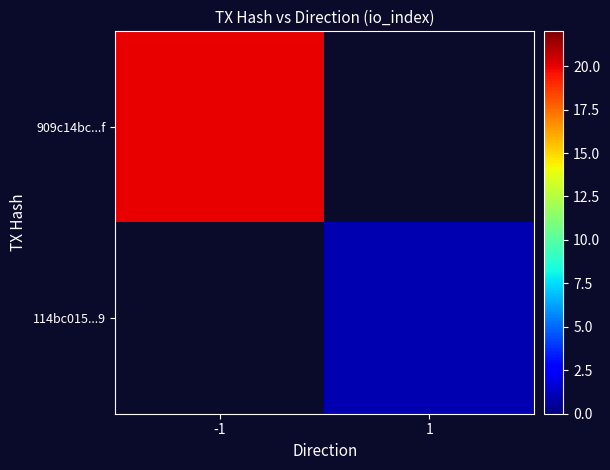

Rank the categories by 114bc015...9 value from highest to lowest.

-1, 1